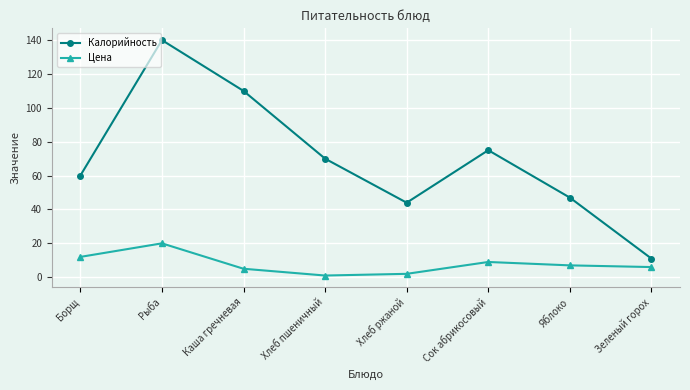

List the series in order of their peak value, lowest first.

Цена, Калорийность